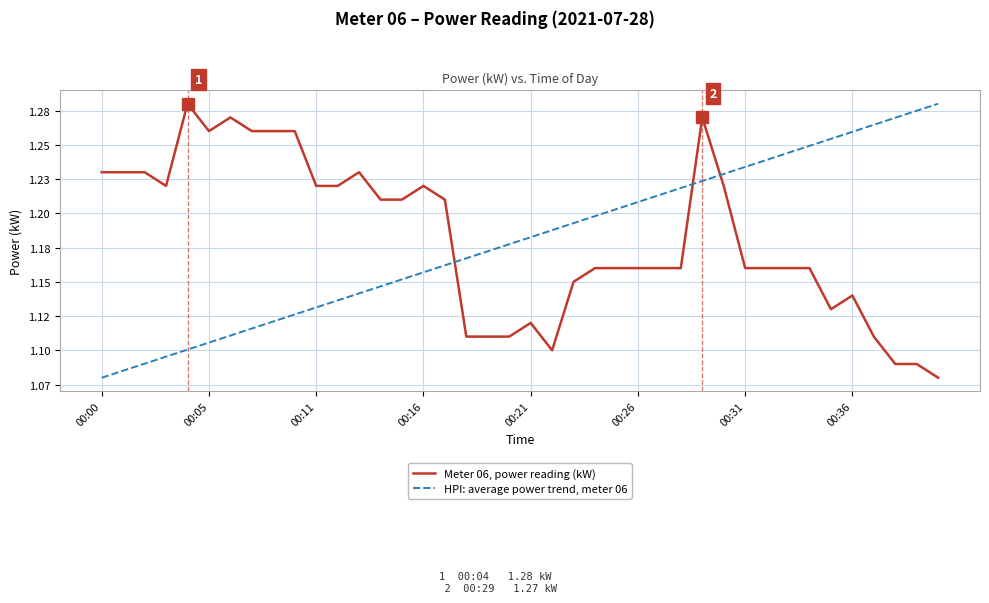

Which series has the largest total across all categories?

Meter 06, power reading (kW)